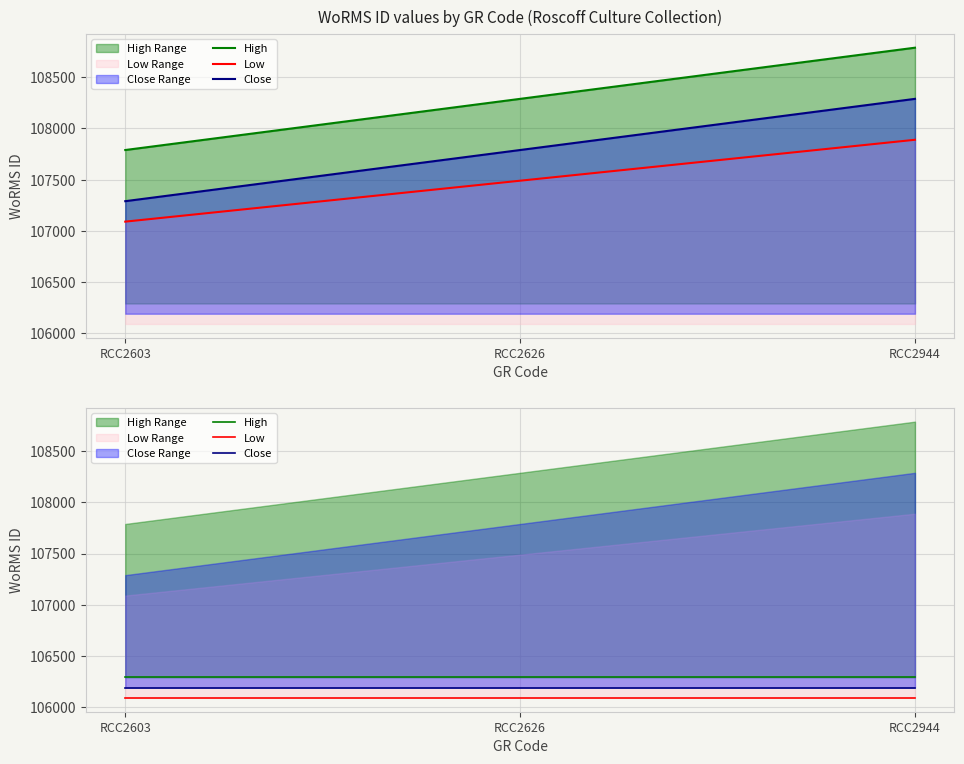

List the labels in order of High value, smallest first.

RCC2603, RCC2626, RCC2944